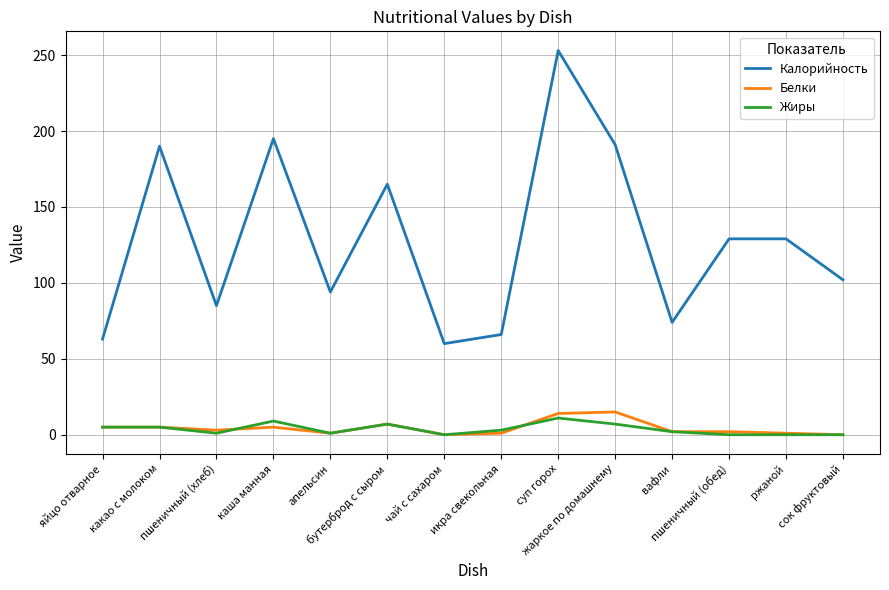

What is the maximum value for Белки?

15